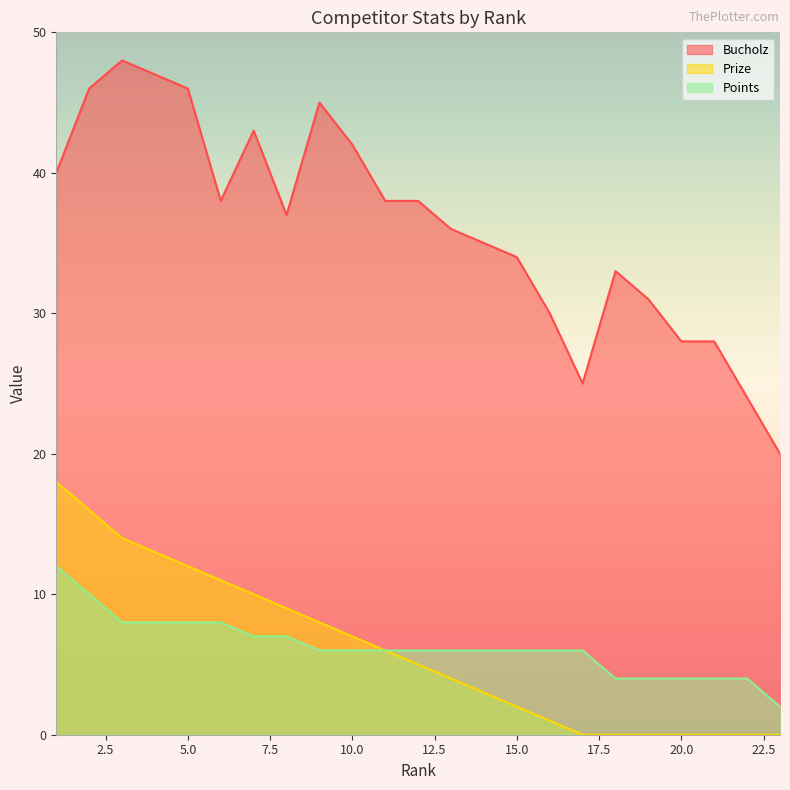

Where is the first local maximum for Bucholz?

3